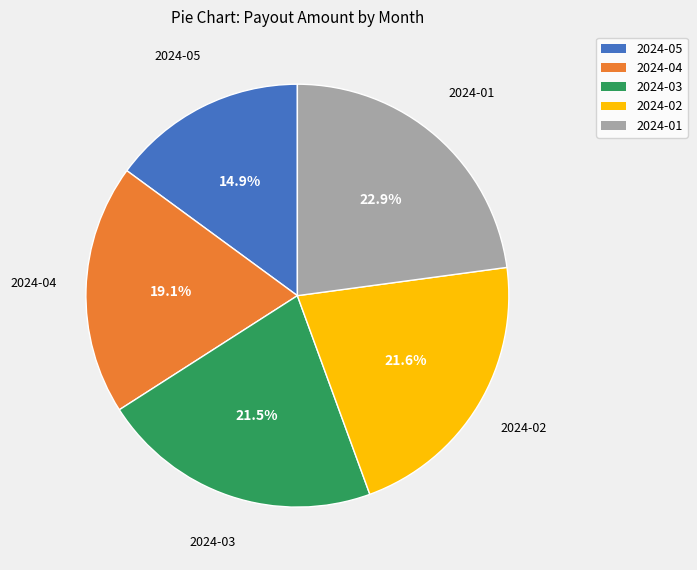

Is there a majority slice in this chart?

No